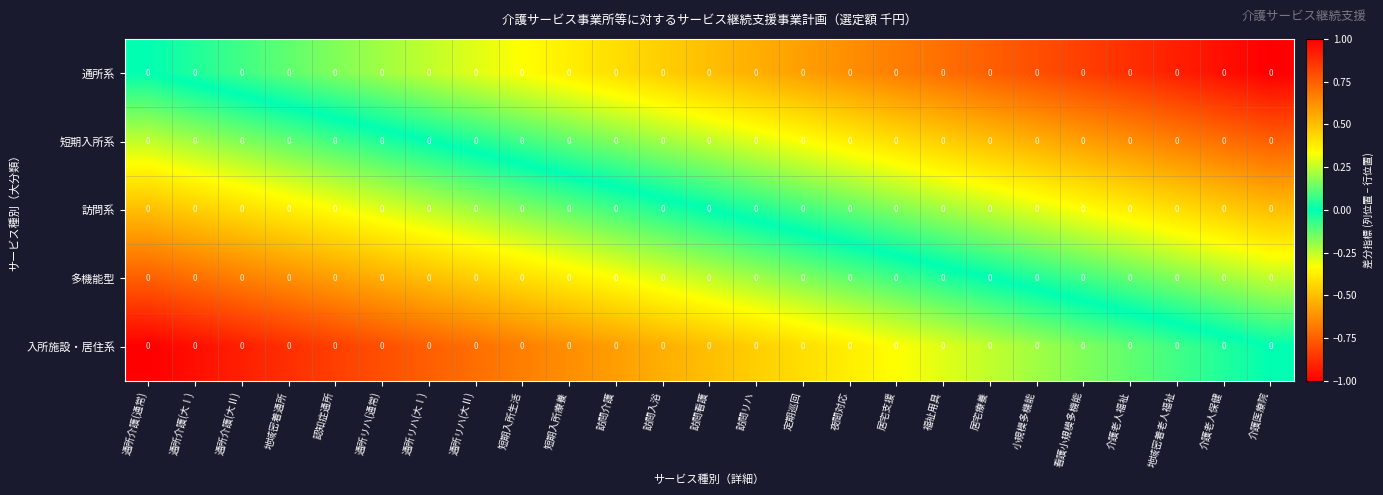

Reading left to right, extract all data points from this chart.

通所系: 通所介護(通常)=0.0	通所介護(大Ⅰ)=0.0	通所介護(大Ⅱ)=0.0	地域密着通所=0.0	認知症通所=0.0	通所リハ(通常)=0.0	通所リハ(大Ⅰ)=0.0	通所リハ(大Ⅱ)=0.0	短期入所生活=0.0	短期入所療養=0.0	訪問介護=0.0	訪問入浴=0.0	訪問看護=0.0	訪問リハ=0.0	定期巡回=0.0	夜間対応=0.0	居宅支援=0.0	福祉用具=0.0	居宅療養=0.0	小規模多機能=0.0	看護小規模多機能=0.0	介護老人福祉=0.0	地域密着老人福祉=0.0	介護老人保健=0.0	介護医療院=0.0
短期入所系: 通所介護(通常)=0.0	通所介護(大Ⅰ)=0.0	通所介護(大Ⅱ)=0.0	地域密着通所=0.0	認知症通所=0.0	通所リハ(通常)=0.0	通所リハ(大Ⅰ)=0.0	通所リハ(大Ⅱ)=0.0	短期入所生活=0.0	短期入所療養=0.0	訪問介護=0.0	訪問入浴=0.0	訪問看護=0.0	訪問リハ=0.0	定期巡回=0.0	夜間対応=0.0	居宅支援=0.0	福祉用具=0.0	居宅療養=0.0	小規模多機能=0.0	看護小規模多機能=0.0	介護老人福祉=0.0	地域密着老人福祉=0.0	介護老人保健=0.0	介護医療院=0.0
訪問系: 通所介護(通常)=0.0	通所介護(大Ⅰ)=0.0	通所介護(大Ⅱ)=0.0	地域密着通所=0.0	認知症通所=0.0	通所リハ(通常)=0.0	通所リハ(大Ⅰ)=0.0	通所リハ(大Ⅱ)=0.0	短期入所生活=0.0	短期入所療養=0.0	訪問介護=0.0	訪問入浴=0.0	訪問看護=0.0	訪問リハ=0.0	定期巡回=0.0	夜間対応=0.0	居宅支援=0.0	福祉用具=0.0	居宅療養=0.0	小規模多機能=0.0	看護小規模多機能=0.0	介護老人福祉=0.0	地域密着老人福祉=0.0	介護老人保健=0.0	介護医療院=0.0
多機能型: 通所介護(通常)=0.0	通所介護(大Ⅰ)=0.0	通所介護(大Ⅱ)=0.0	地域密着通所=0.0	認知症通所=0.0	通所リハ(通常)=0.0	通所リハ(大Ⅰ)=0.0	通所リハ(大Ⅱ)=0.0	短期入所生活=0.0	短期入所療養=0.0	訪問介護=0.0	訪問入浴=0.0	訪問看護=0.0	訪問リハ=0.0	定期巡回=0.0	夜間対応=0.0	居宅支援=0.0	福祉用具=0.0	居宅療養=0.0	小規模多機能=0.0	看護小規模多機能=0.0	介護老人福祉=0.0	地域密着老人福祉=0.0	介護老人保健=0.0	介護医療院=0.0
入所施設・居住系: 通所介護(通常)=0.0	通所介護(大Ⅰ)=0.0	通所介護(大Ⅱ)=0.0	地域密着通所=0.0	認知症通所=0.0	通所リハ(通常)=0.0	通所リハ(大Ⅰ)=0.0	通所リハ(大Ⅱ)=0.0	短期入所生活=0.0	短期入所療養=0.0	訪問介護=0.0	訪問入浴=0.0	訪問看護=0.0	訪問リハ=0.0	定期巡回=0.0	夜間対応=0.0	居宅支援=0.0	福祉用具=0.0	居宅療養=0.0	小規模多機能=0.0	看護小規模多機能=0.0	介護老人福祉=0.0	地域密着老人福祉=0.0	介護老人保健=0.0	介護医療院=0.0